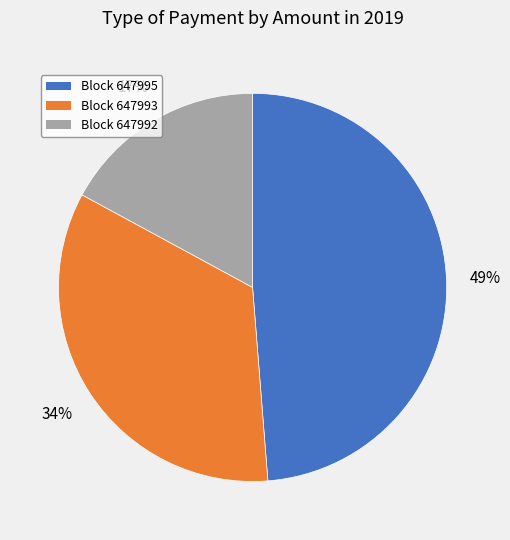

Combined, do Block 647992 and Block 647995 account for over 50%?

Yes